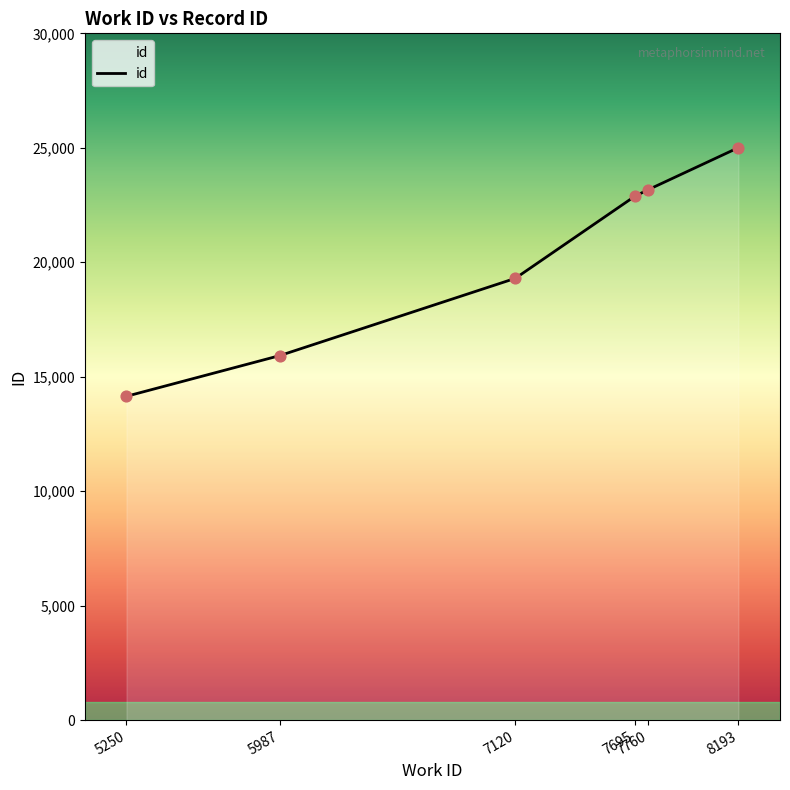

Approximately how many times larger is the value at 7760 compared to 7120?

1.2